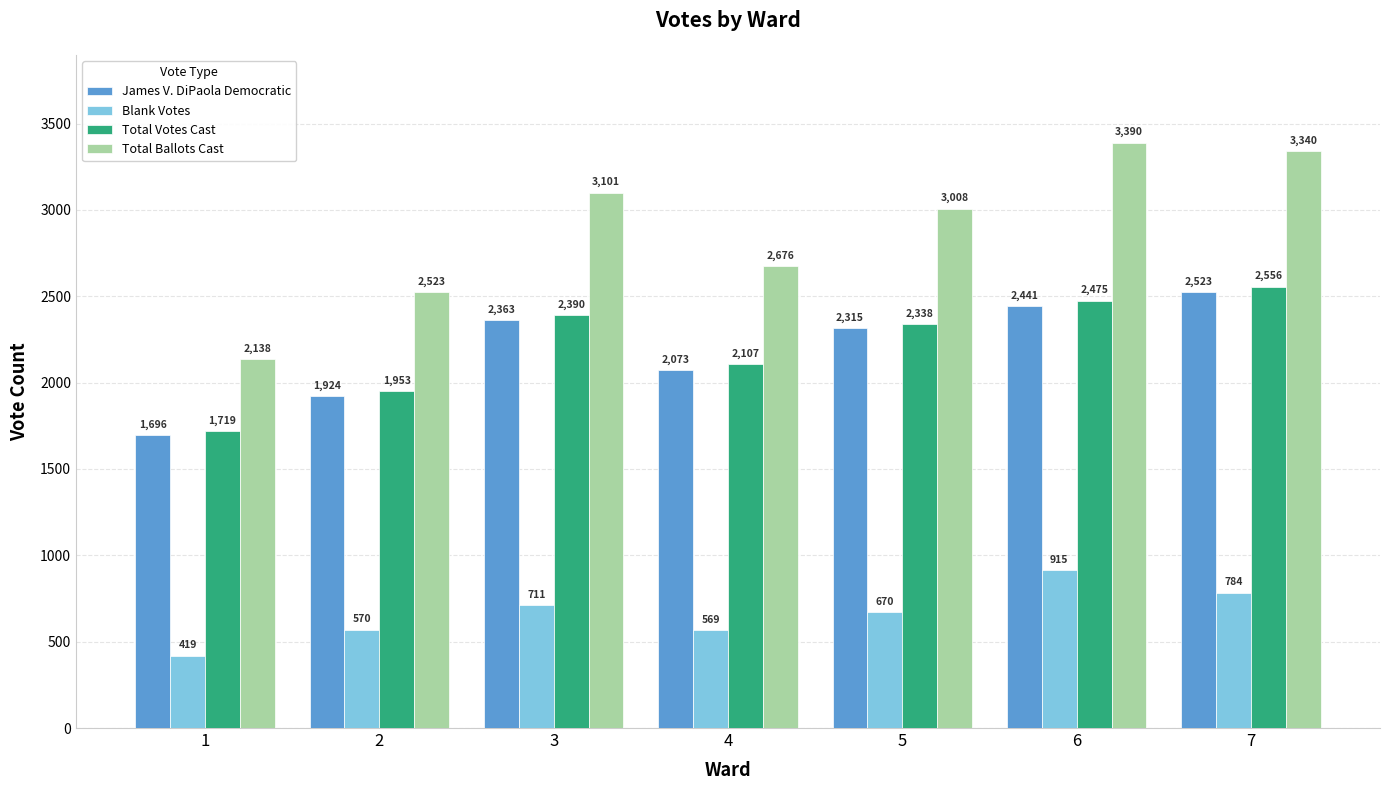

What is the spread (max minus min) of values at 2?

1953